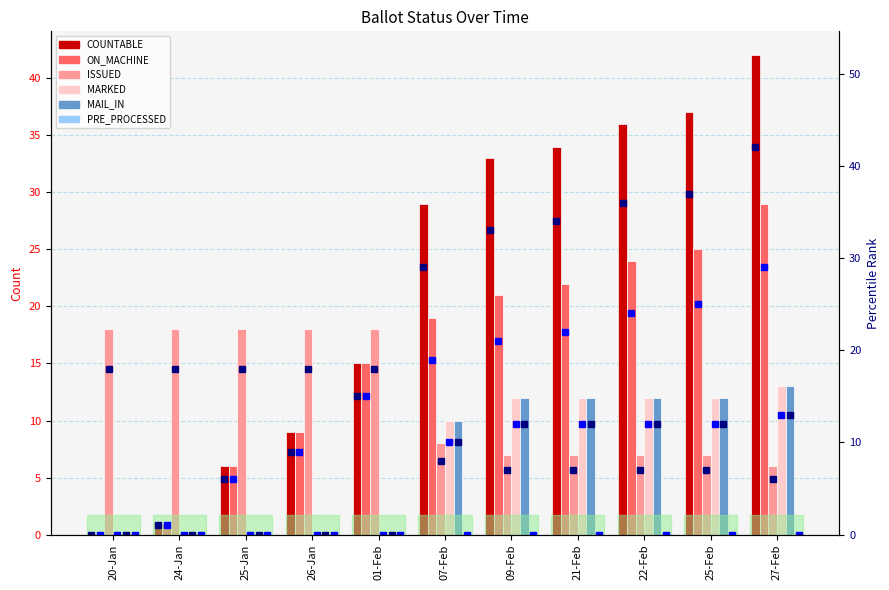

What is the label of the 1st bar from the left?

20-Jan